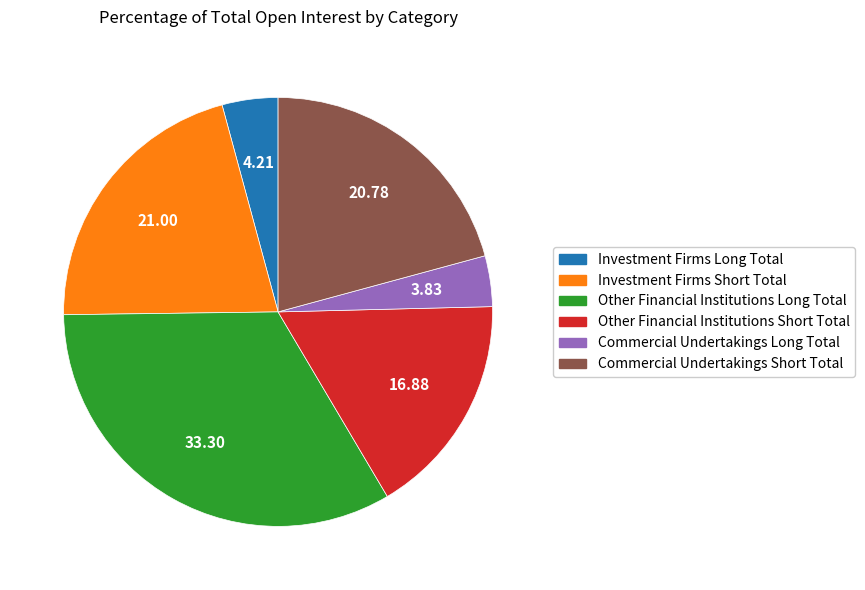

Between Other Financial Institutions Long Total and Commercial Undertakings Short Total, which is larger?

Other Financial Institutions Long Total